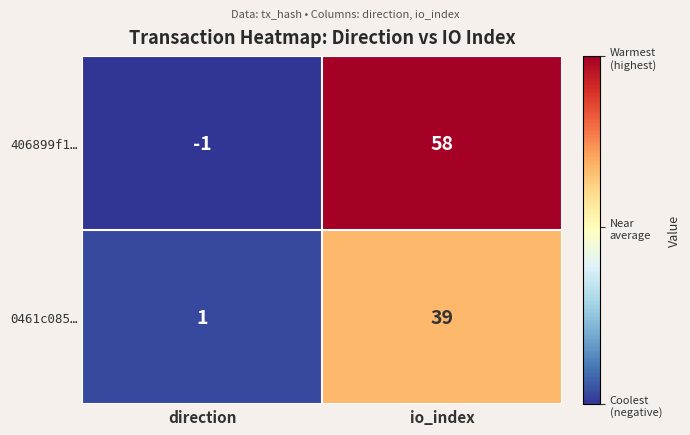

Reading left to right, transcribe all the data shown in this chart.

406899f1…: -1	58
0461c085…: 1	39